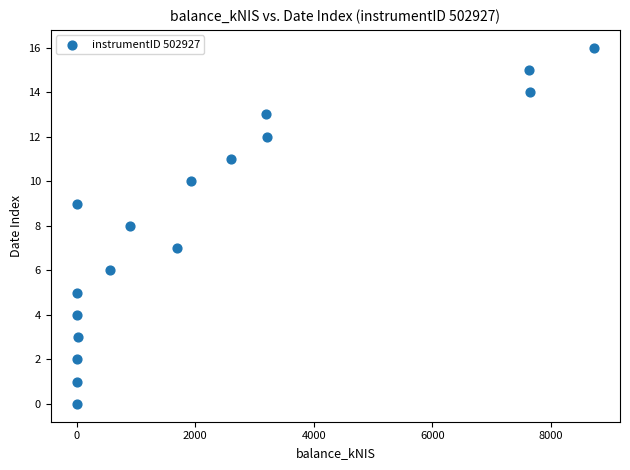

What is the range of Y values (max minus min)?

16